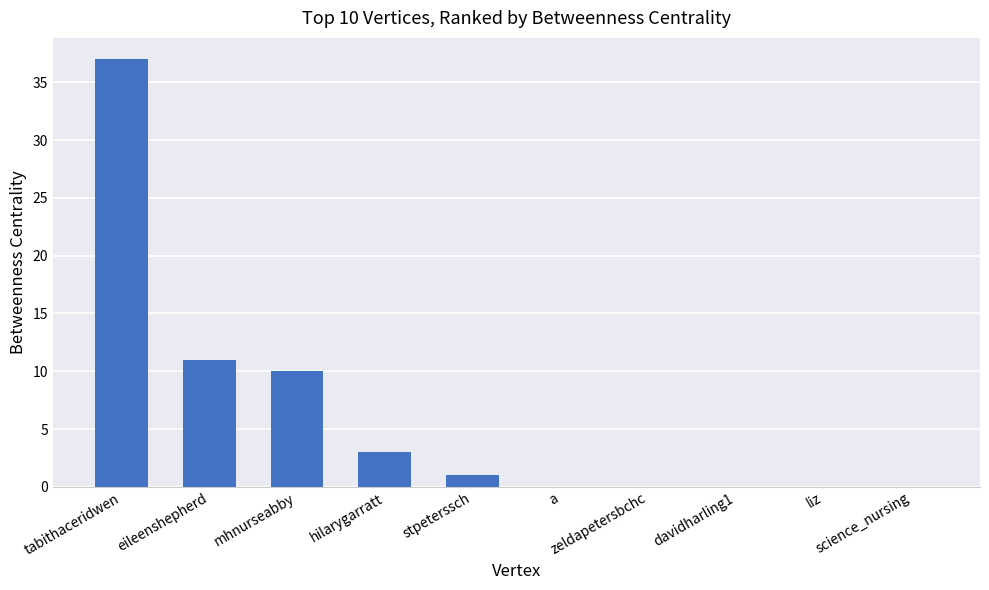

Reading left to right, transcribe all the data shown in this chart.

tabithaceridwen=37	eileenshepherd=11	mhnurseabby=10	hilarygarratt=3	stpeterssch=1	a=0	zeldapetersbchc=0	davidharling1=0	liz=0	science_nursing=0